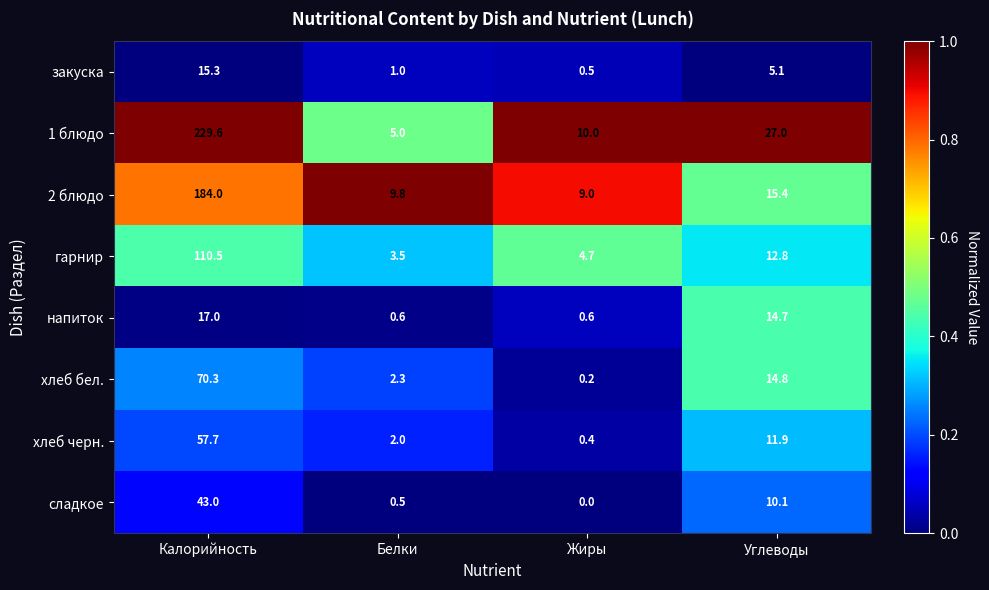

At which category is the sum across all series the highest?

Калорийность